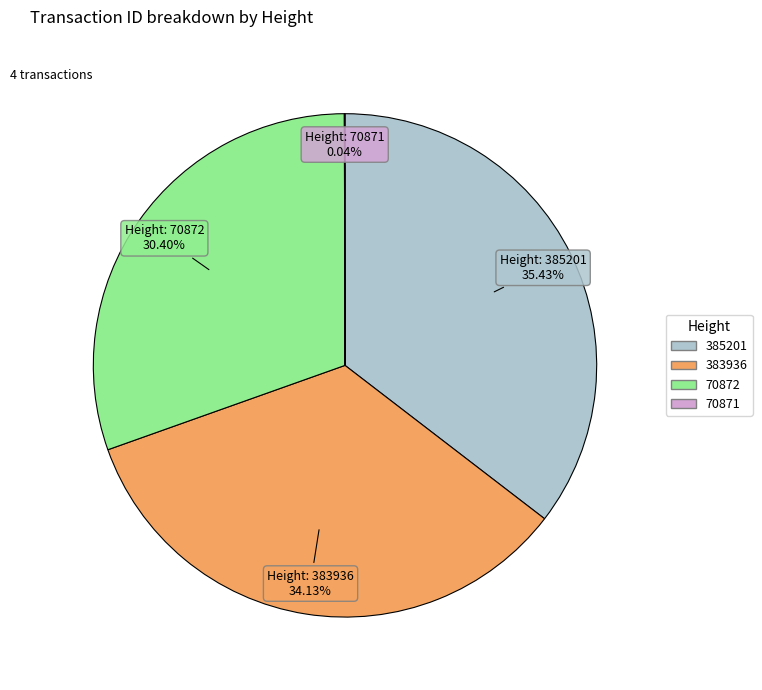

What is the ratio of the value at 385201 to the value at 383936?

1.0